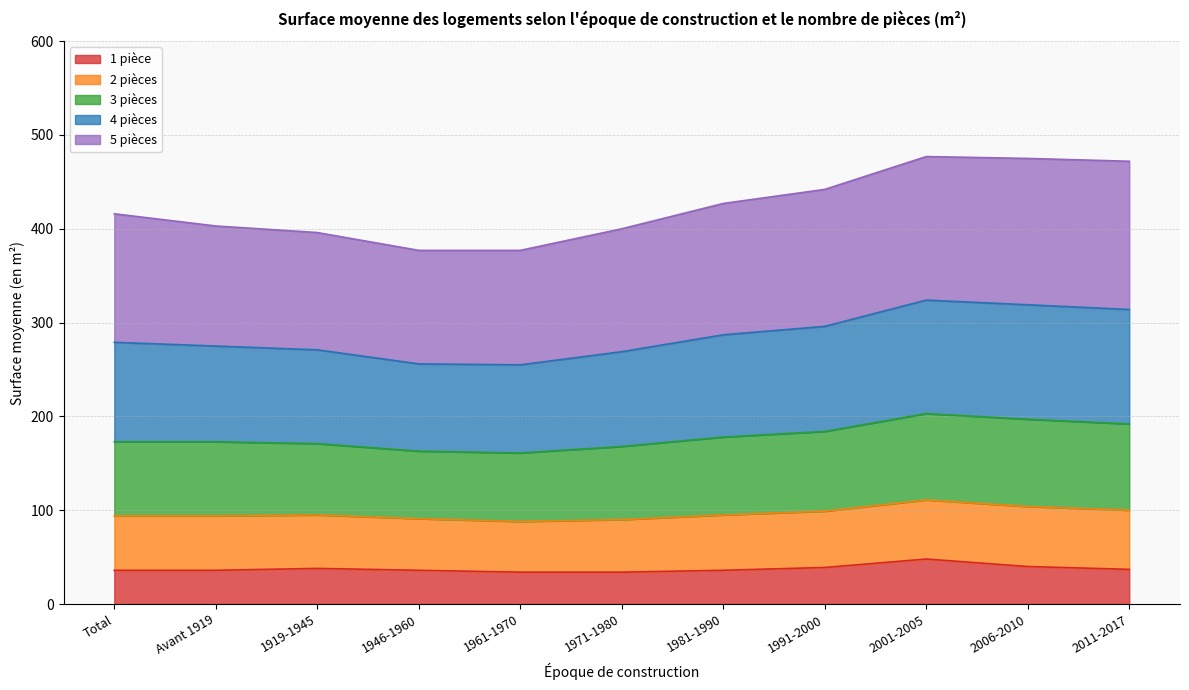

True or false: 2 pièces and 1 pièce cross at least once.

False